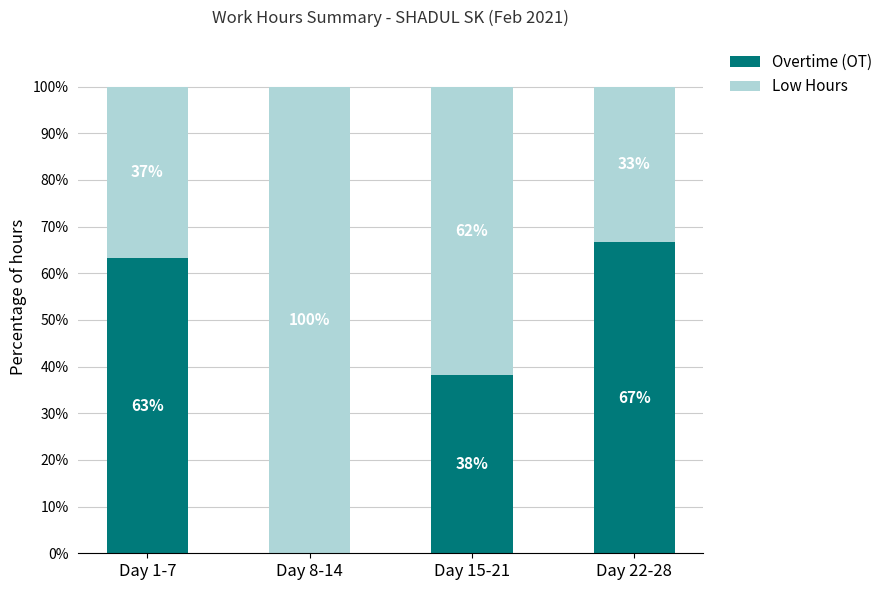

What is the sum of all Overtime (OT) values?

168.0